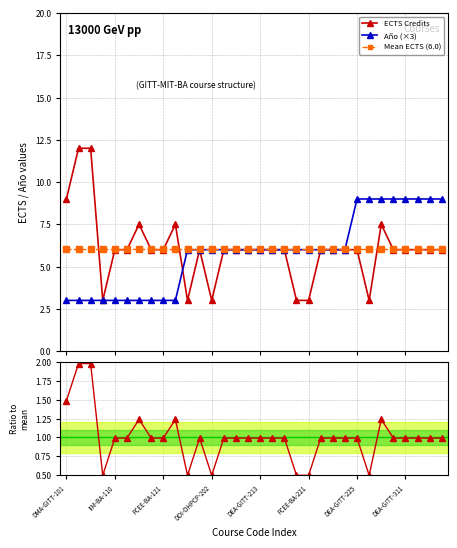

At which category is the sum across all series the highest?

26